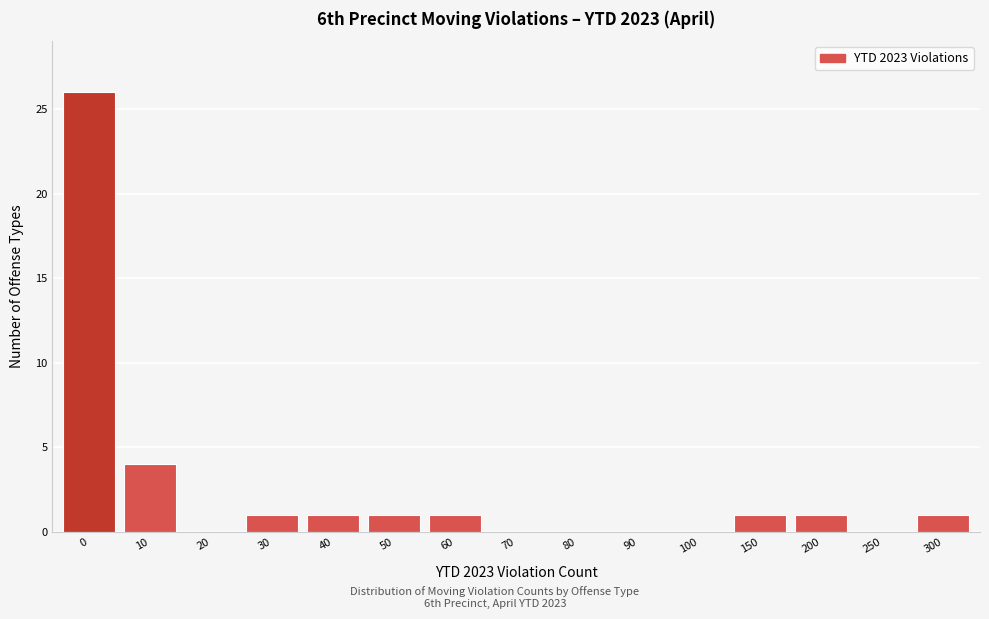

Reading right to left, list all the values displayed in this chart.

300=1	250=0	200=1	150=1	100=0	90=0	80=0	70=0	60=1	50=1	40=1	30=1	20=0	10=4	0=26